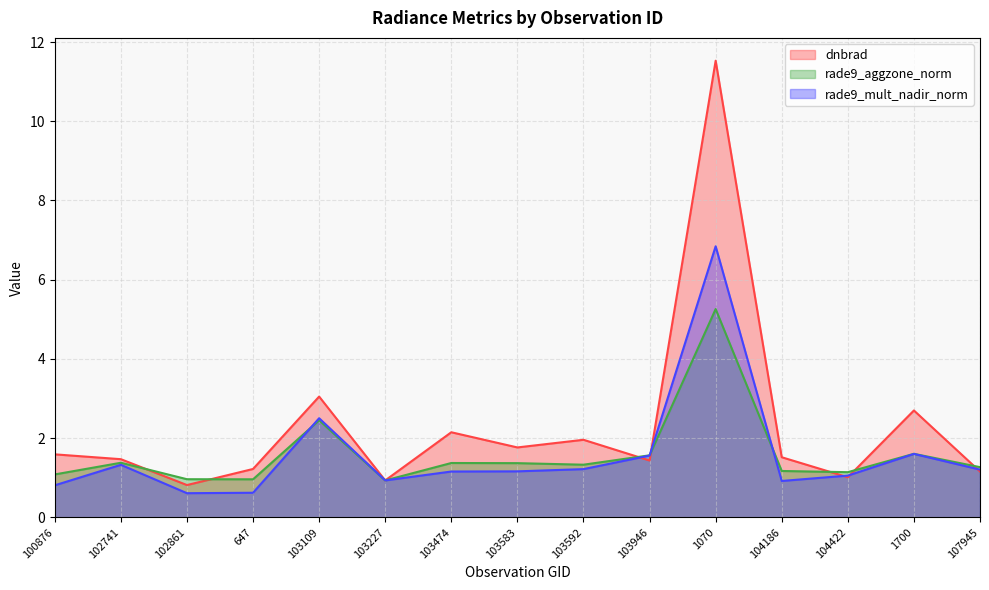

Rank the categories by dnbrad value from highest to lowest.

1070, 103109, 1700, 103474, 103592, 103583, 100876, 104186, 102741, 103946, 647, 107945, 104422, 103227, 102861